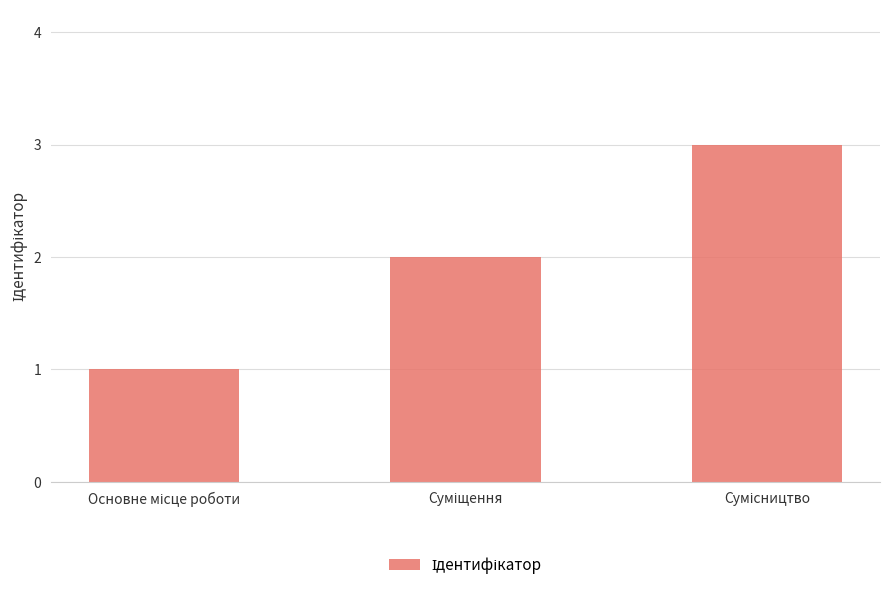

What is the value of the 2nd bar from the left?

2